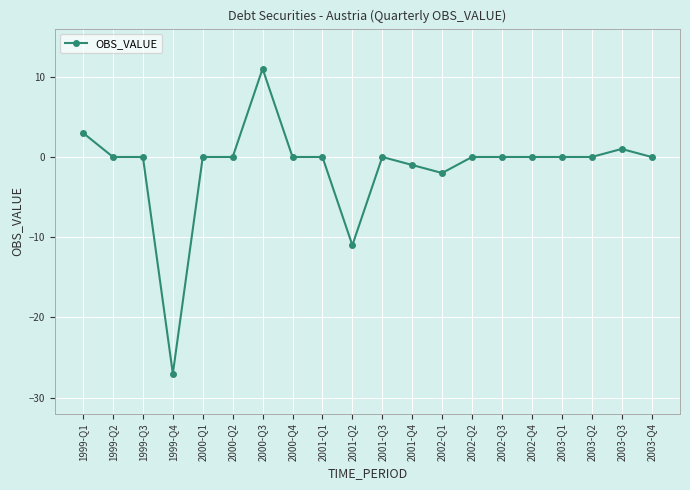

Where does the data first go above 0?

1999-Q1